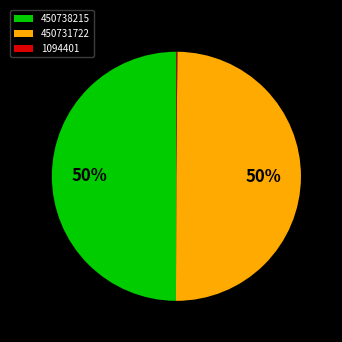

To the nearest percent, what is the difference between the largest and smallest slice percentages?

50%